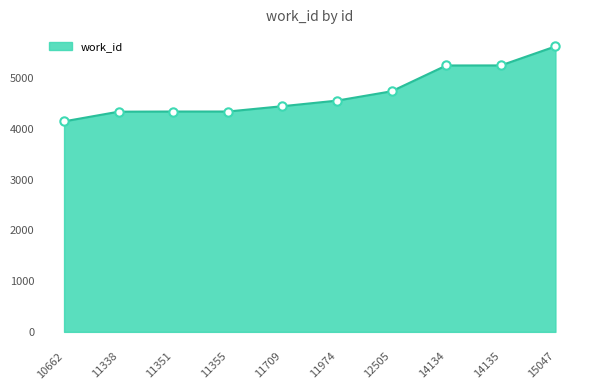

Approximately how many times larger is the value at 11351 compared to 10662?

1.0